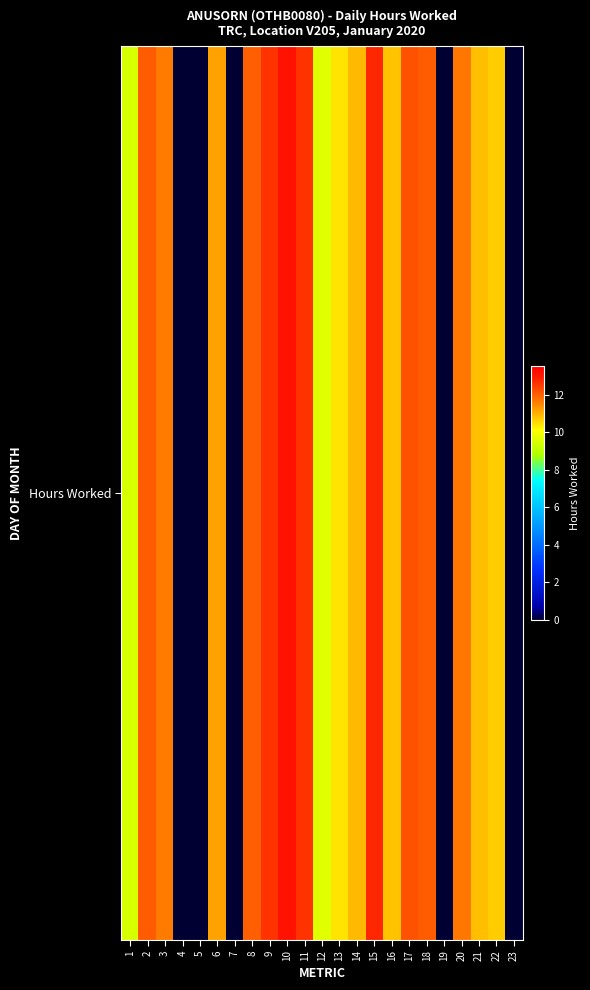

The value at 2 is 6.5. True or false?

False